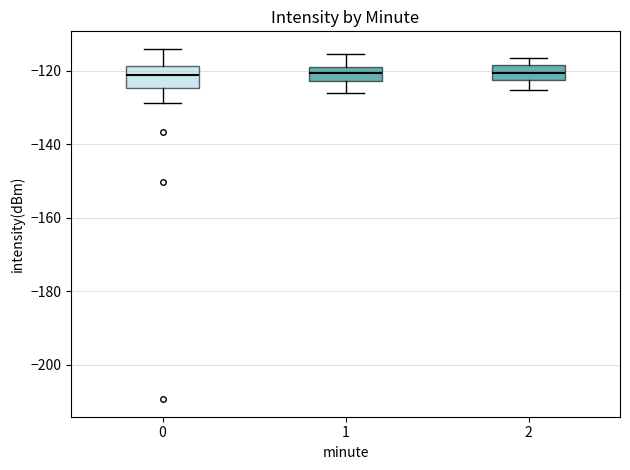

Where is the upper edge of the box at x = 1 on the y-axis? The values are not printed on the chart, so give them approximately, as read against the axis.

-118